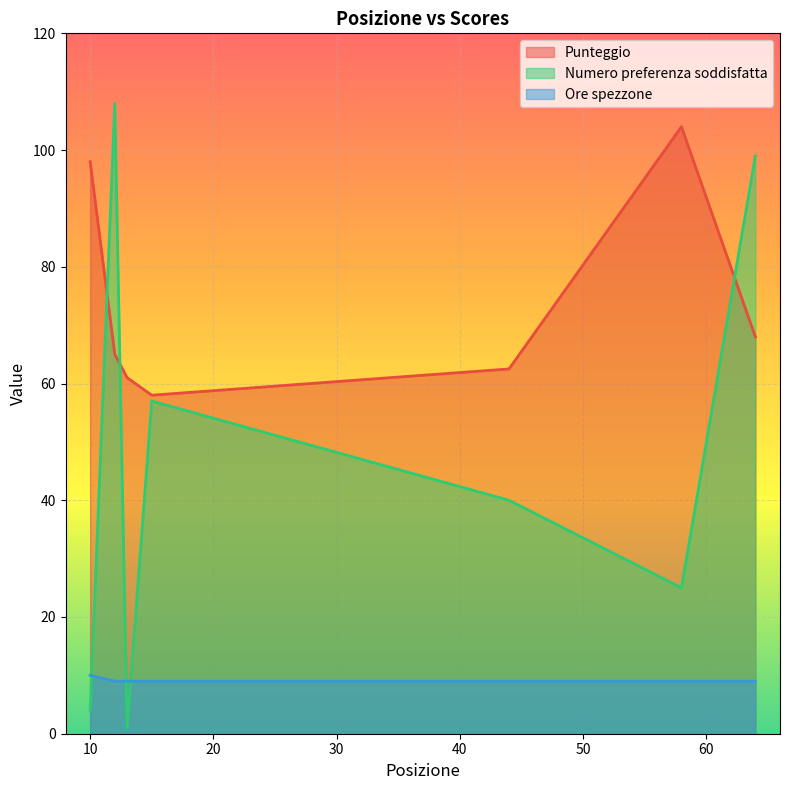

Which series has the largest total across all categories?

Punteggio